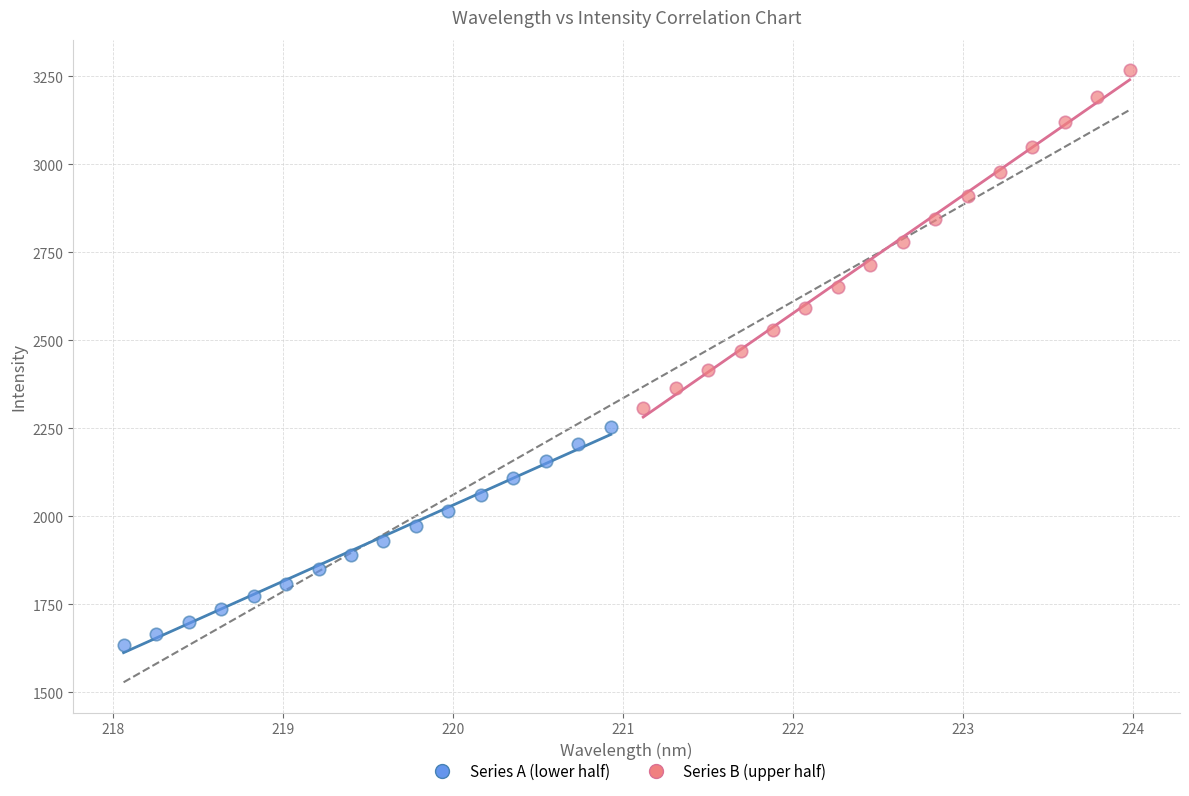

Which series contains the highest Y value?

Series B (upper half)